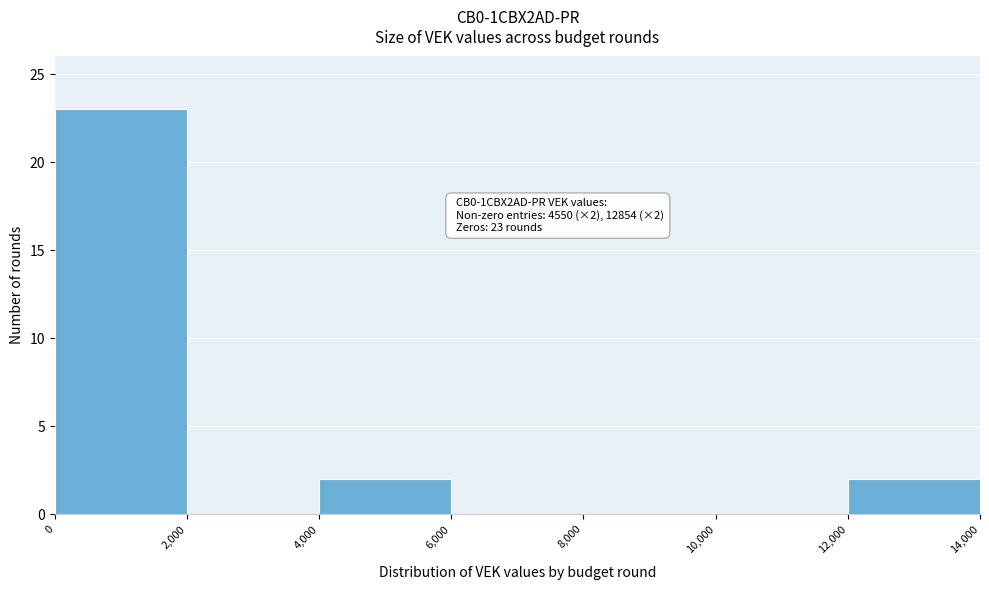

Which range on the x-axis has the tallest bar?

0 to 2,000